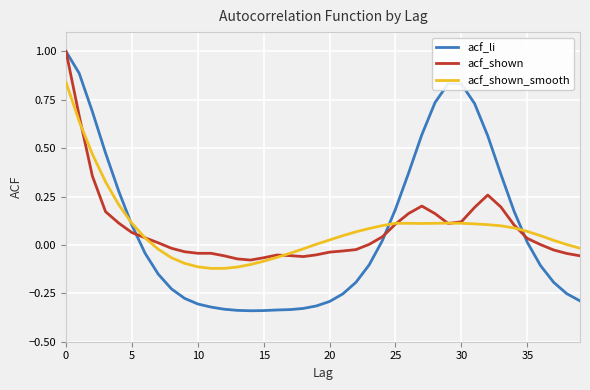

What is the greatest value displayed?

1.0